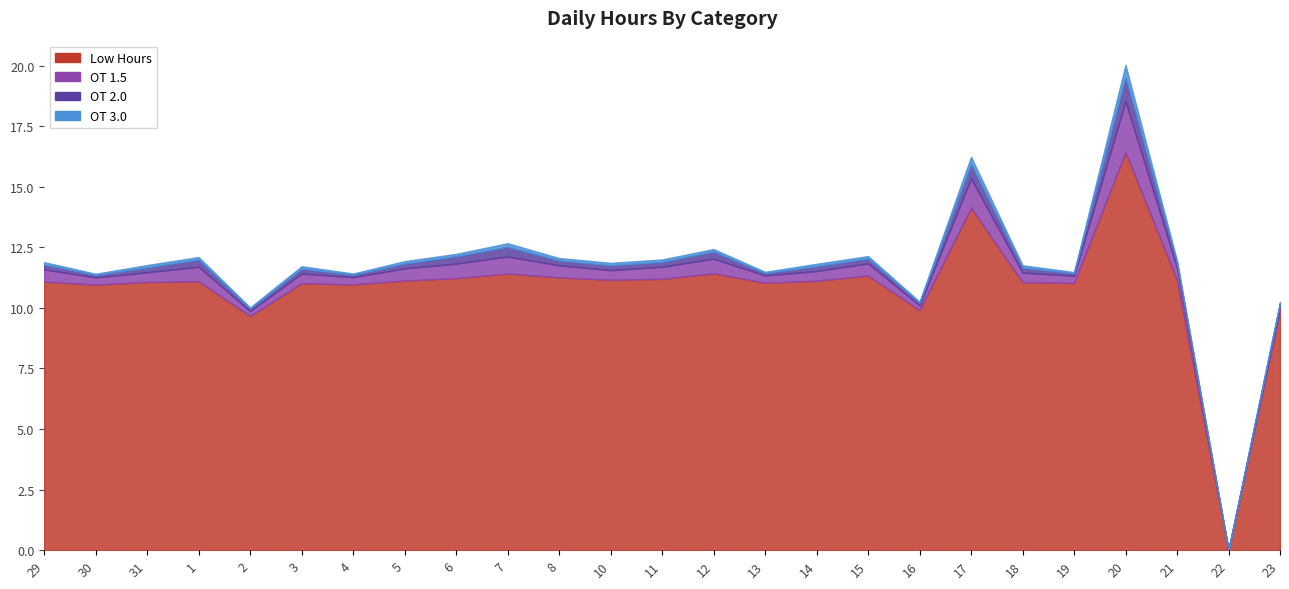

At which category does the chart reach its minimum across all series?

22